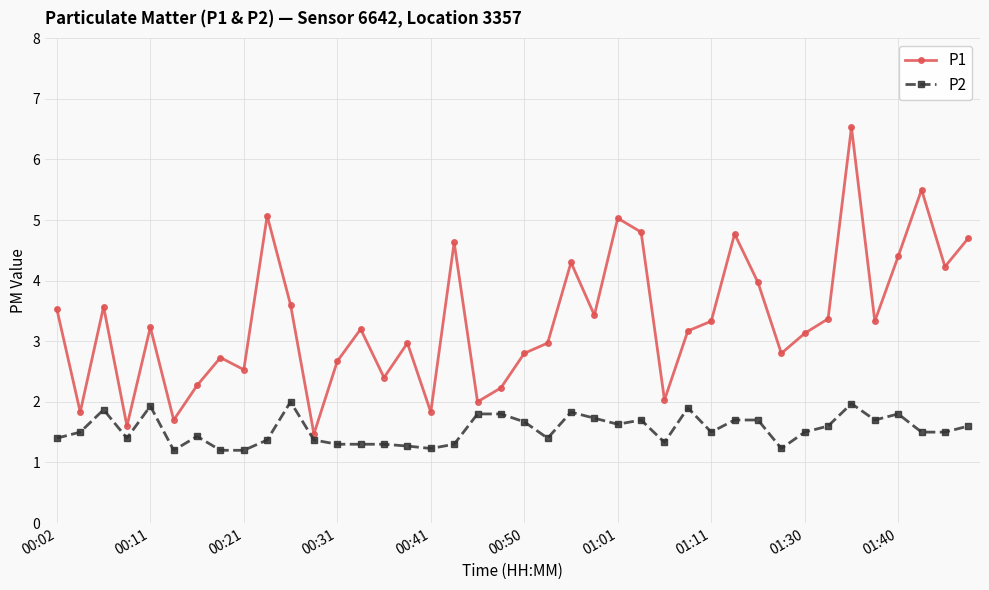

Which series has the largest range (max minus min)?

P1